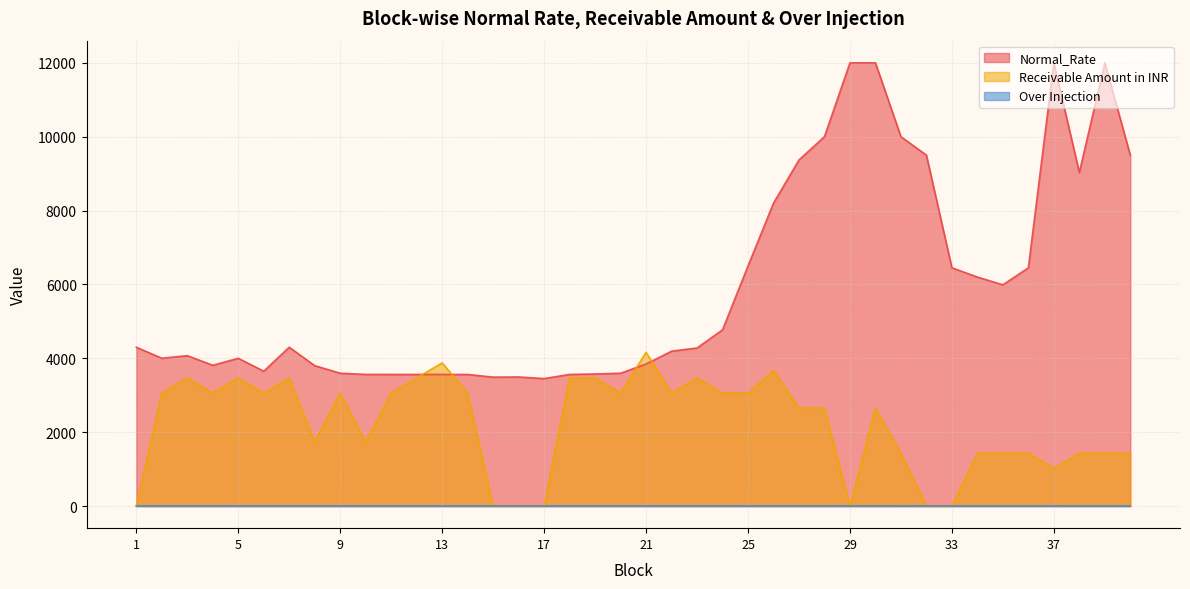

What is the difference between the highest and lowest values at 30?

11999.5